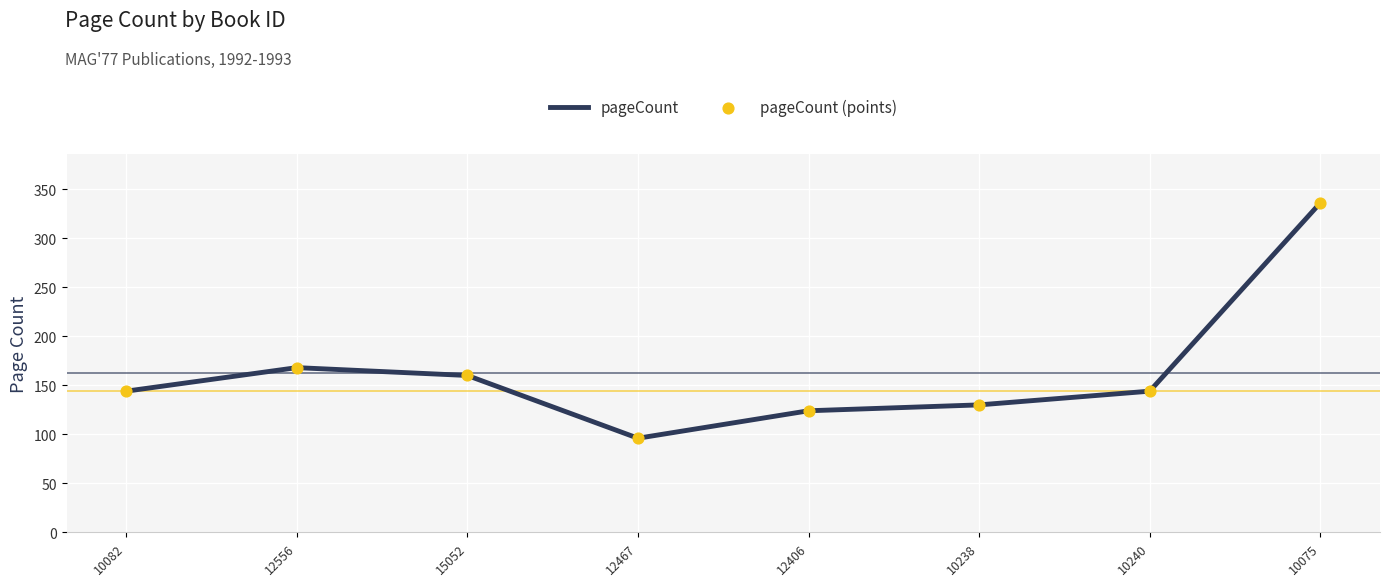

What value does the data have at 10075?

336